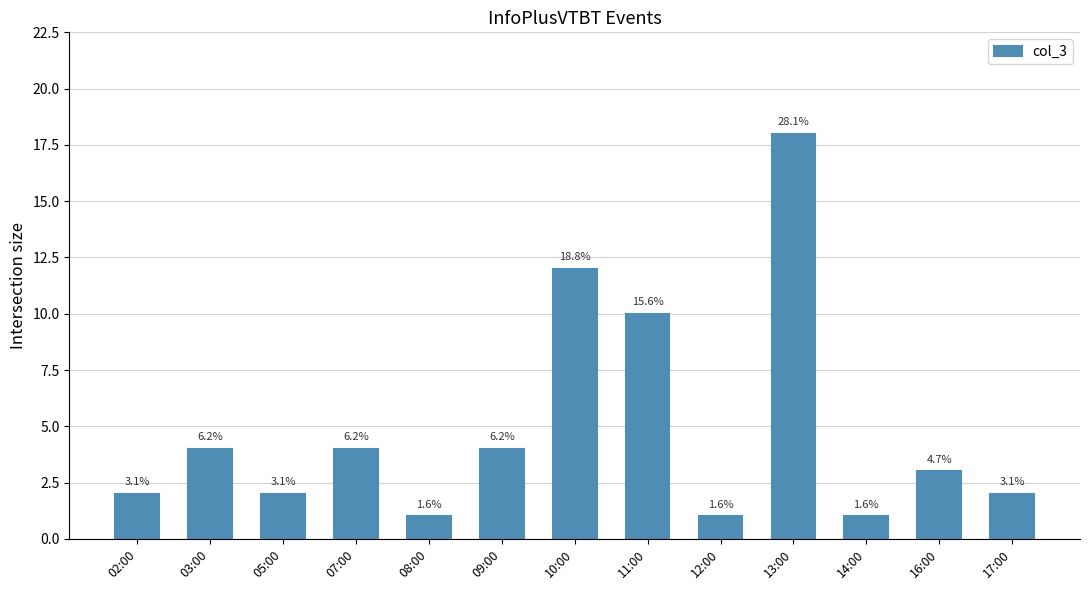

Reading left to right, what are all the values shown in this chart?

2	4	2	4	1	4	12	10	1	18	1	3	2